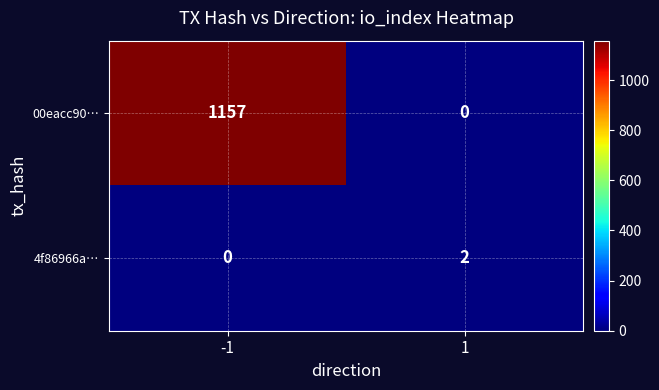

Reading left to right, what are all the values shown in this chart?

00eacc90…: 1157	0
4f86966a…: 0	2